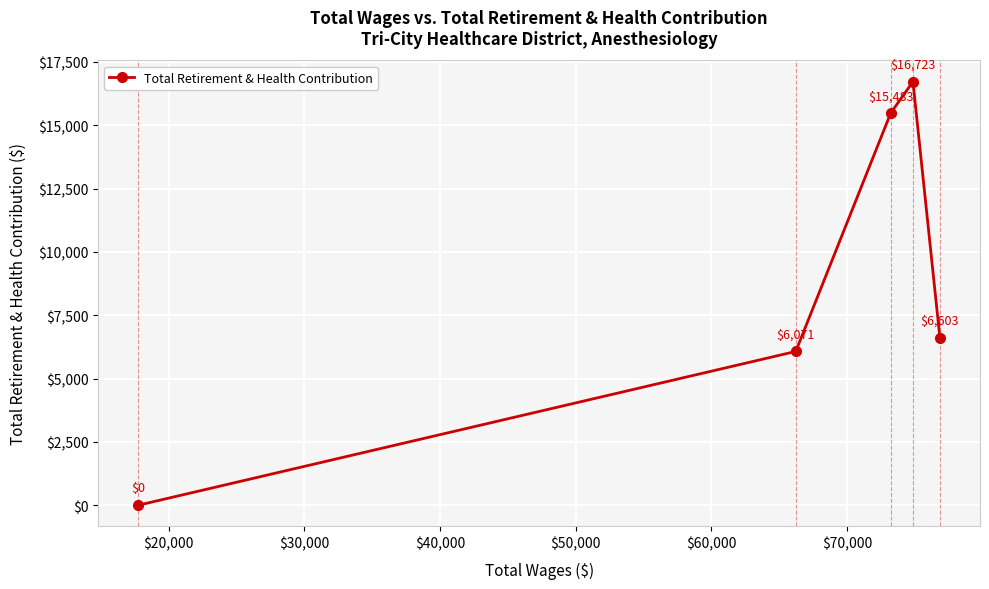

True or false: the data has more than 1 interior local peaks.

False